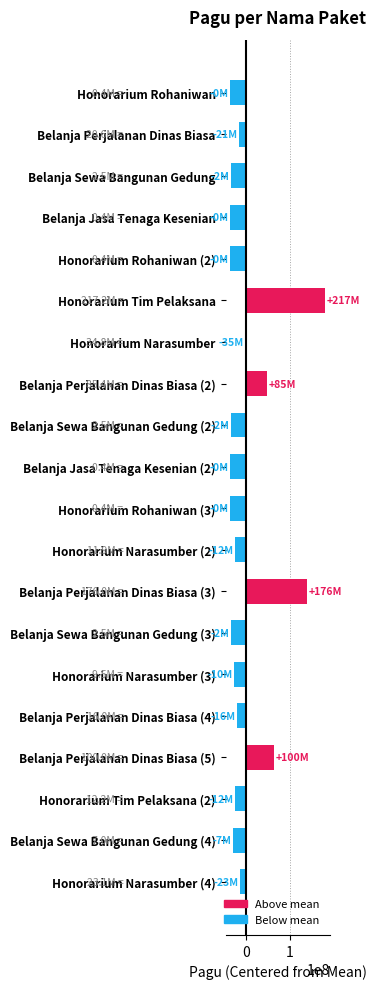

Is it true that the value at Belanja Sewa Bangunan Gedung is -56611228?

False